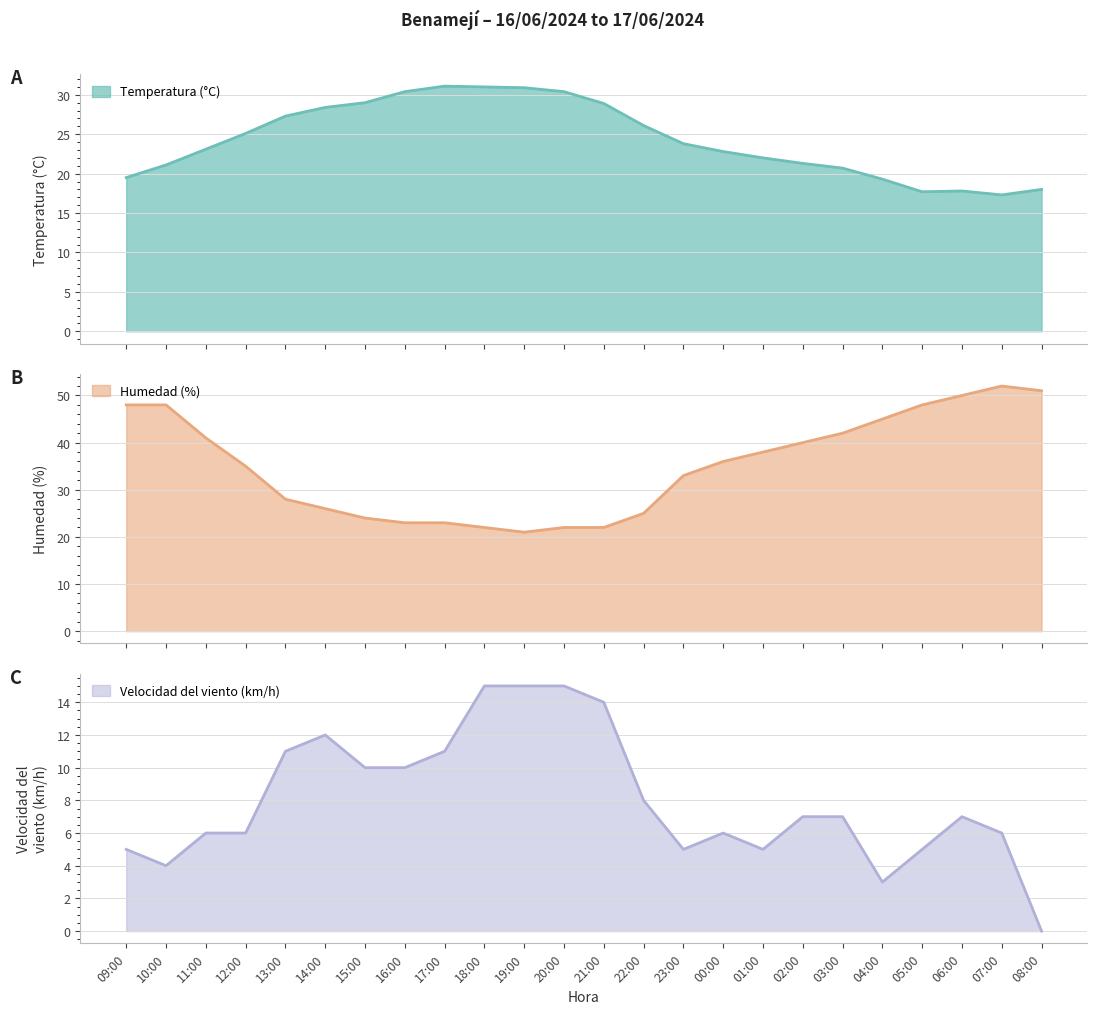

Reading left to right, transcribe all the data shown in this chart.

Temperatura (°C): 19.5	21.1	23.1	25.1	27.3	28.4	29.0	30.4	31.1	31.0	30.9	30.4	28.9	26.1	23.8	22.8	22.0	21.3	20.7	19.3	17.7	17.8	17.3	18.0
Humedad (%): 48.0	48.0	41.0	35.0	28.0	26.0	24.0	23.0	23.0	22.0	21.0	22.0	22.0	25.0	33.0	36.0	38.0	40.0	42.0	45.0	48.0	50.0	52.0	51.0
Velocidad del viento (km/h): 5.0	4.0	6.0	6.0	11.0	12.0	10.0	10.0	11.0	15.0	15.0	15.0	14.0	8.0	5.0	6.0	5.0	7.0	7.0	3.0	5.0	7.0	6.0	0.0